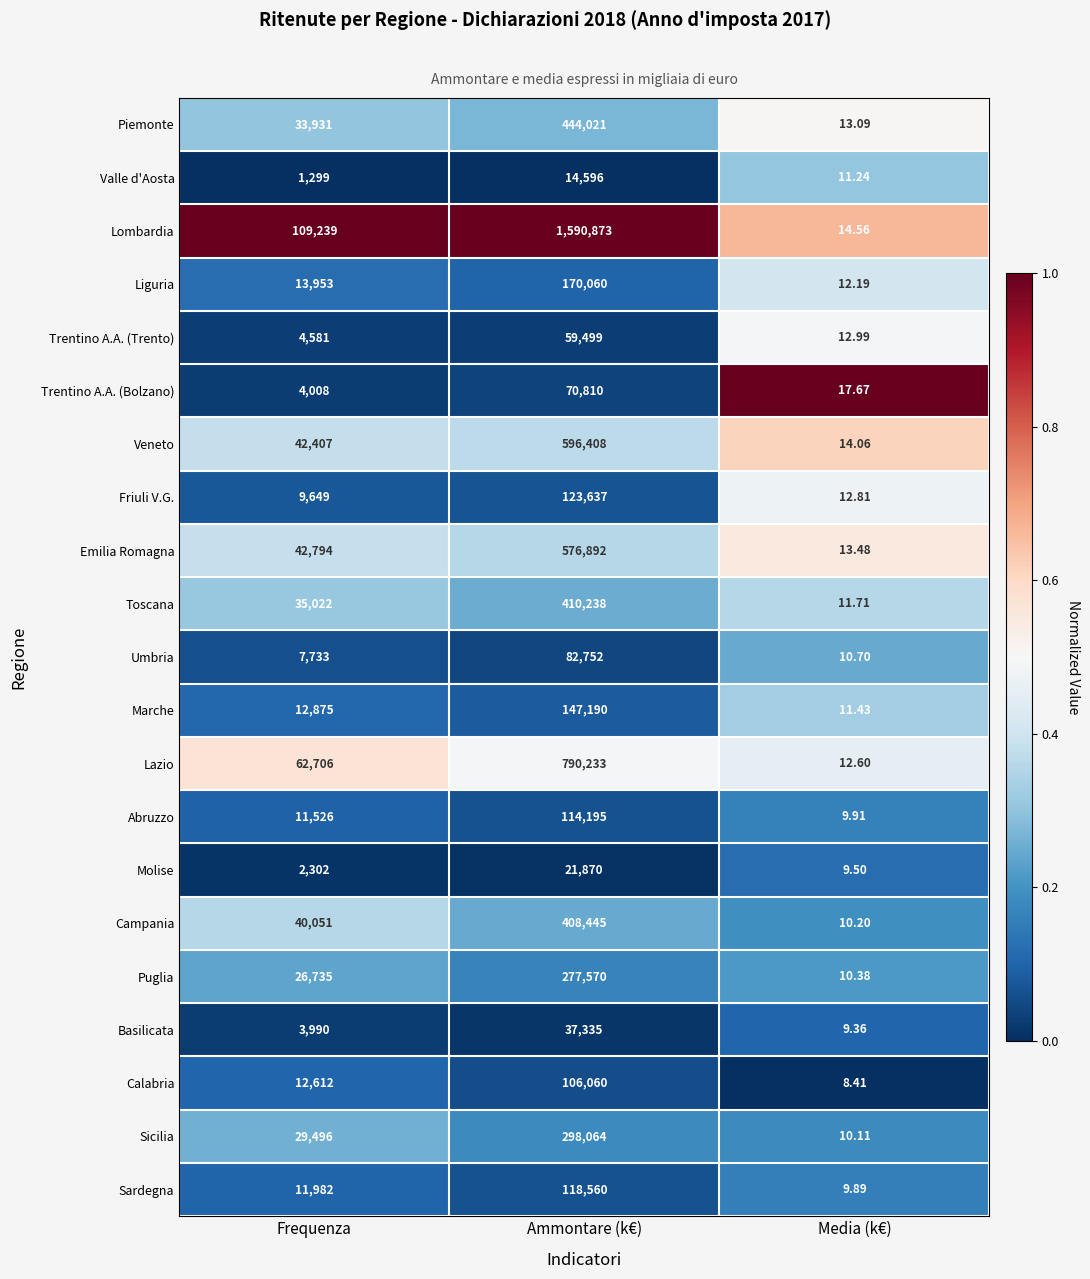

What is the difference between the highest and lowest values at Ammontare (k€)?

1576277.0